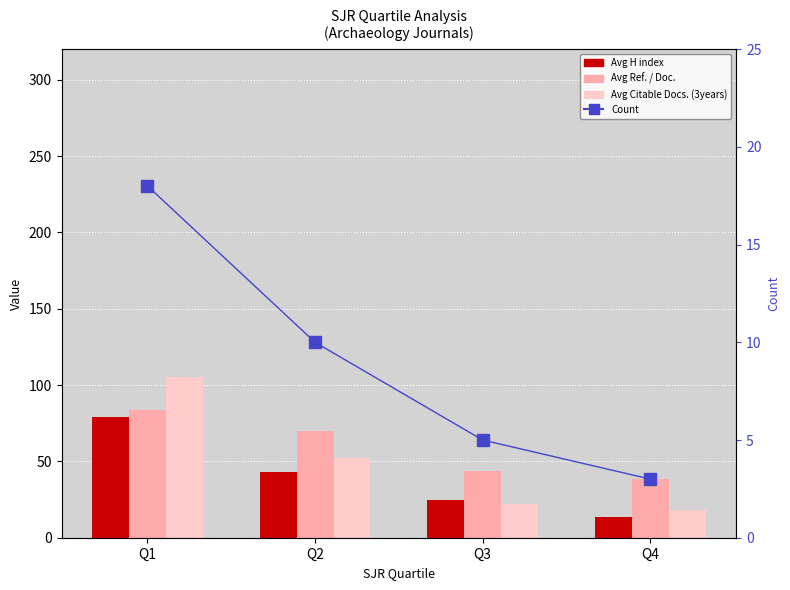

What is the difference between the highest and lowest values at Q4?

35.3